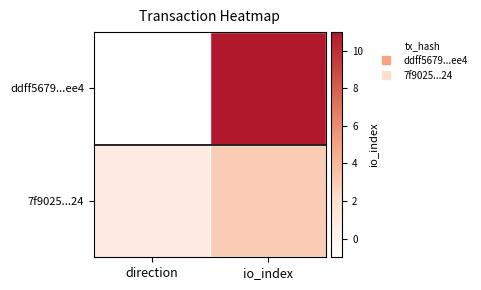

What is the difference between the highest and lowest values at io_index?

8